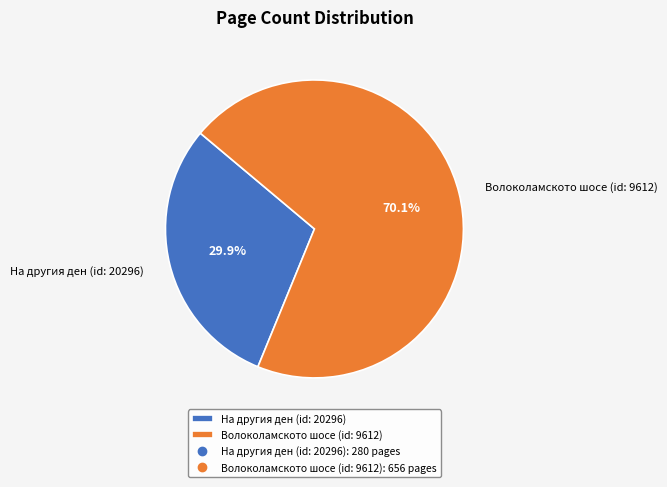

True or false: На другия ден (id: 20296) accounts for 30% of the total.

True